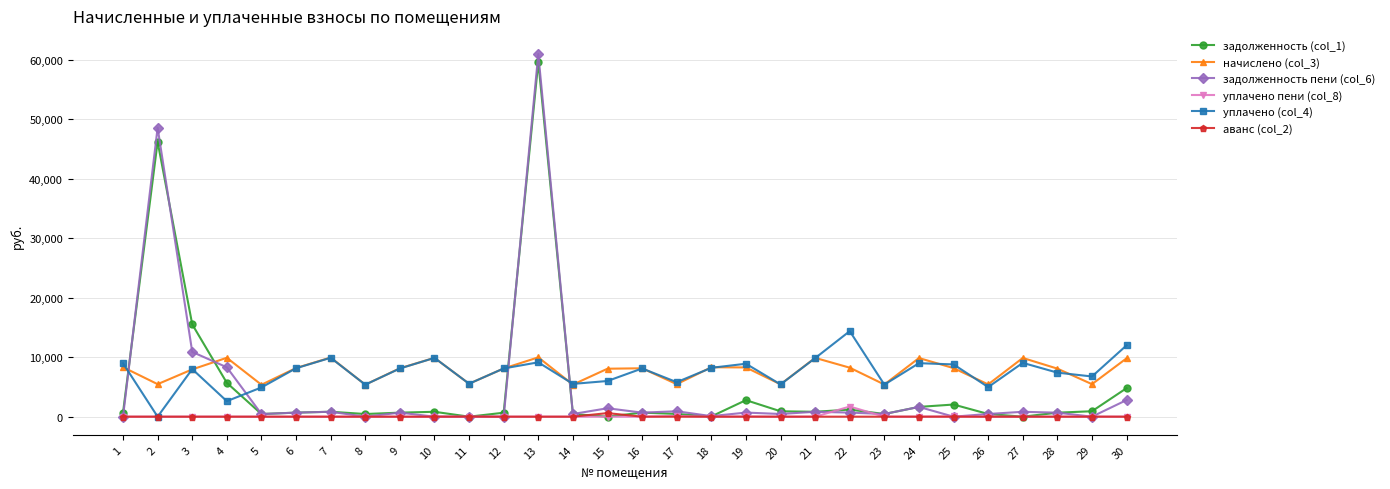

Is the value of начислено (col_3) at 10 greater than the value of аванс (col_2) at 1?

Yes